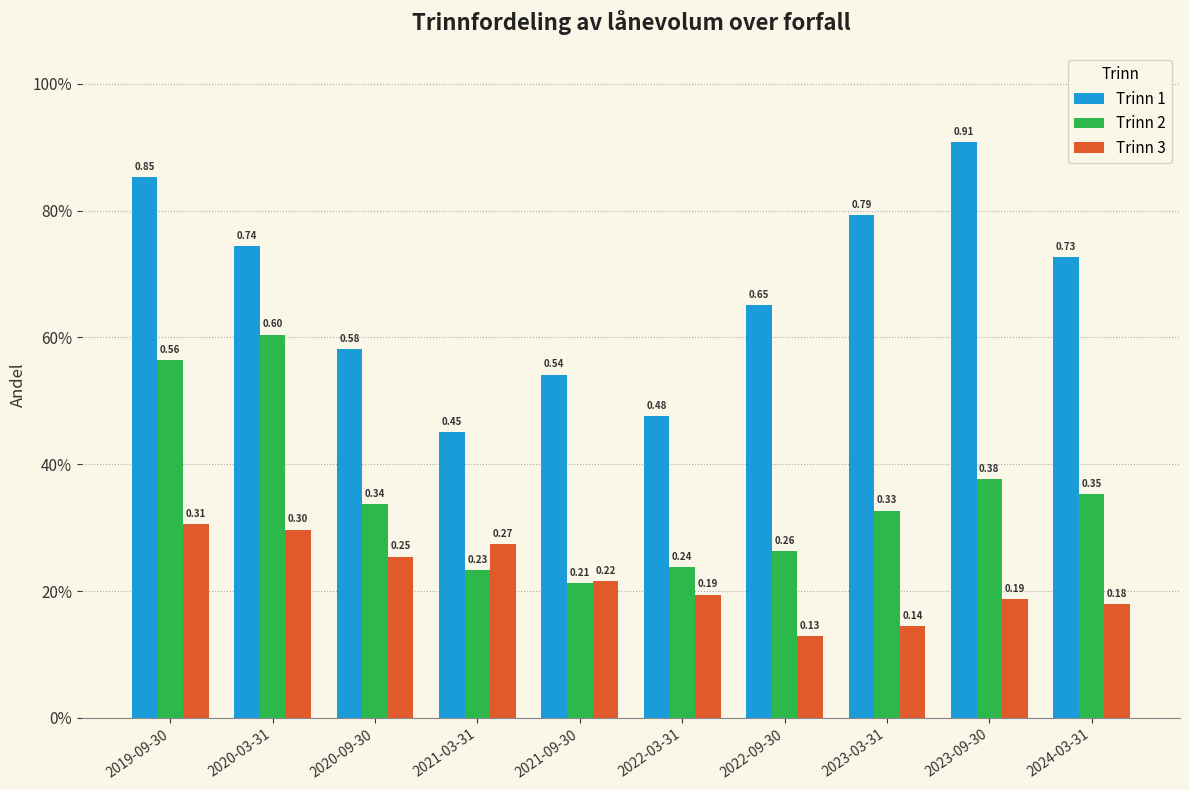

What is the difference between the highest and lowest values at 2022-03-31?

0.3